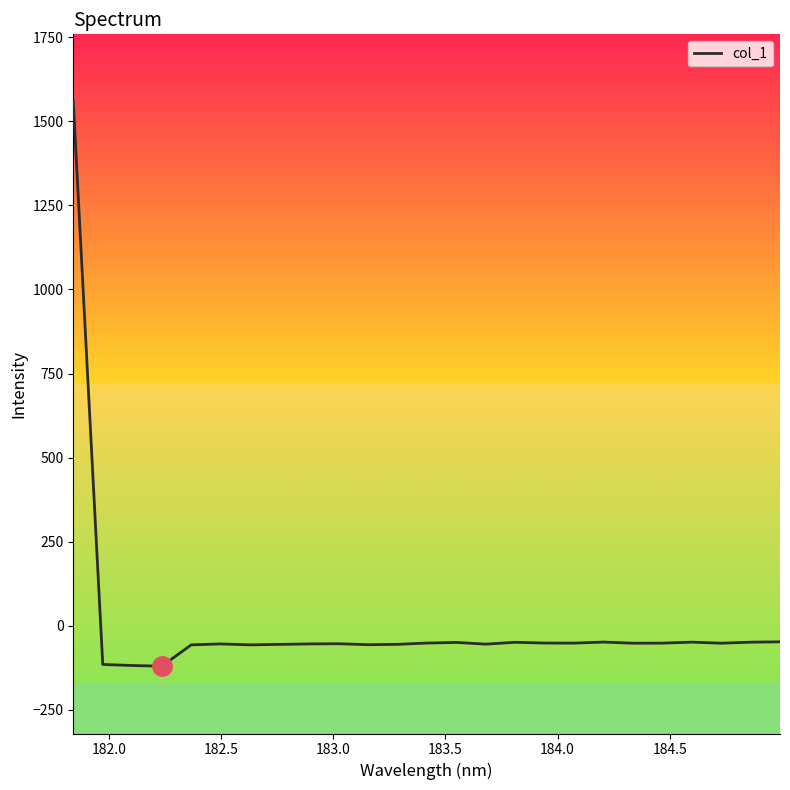

How many series are shown in this chart?

1